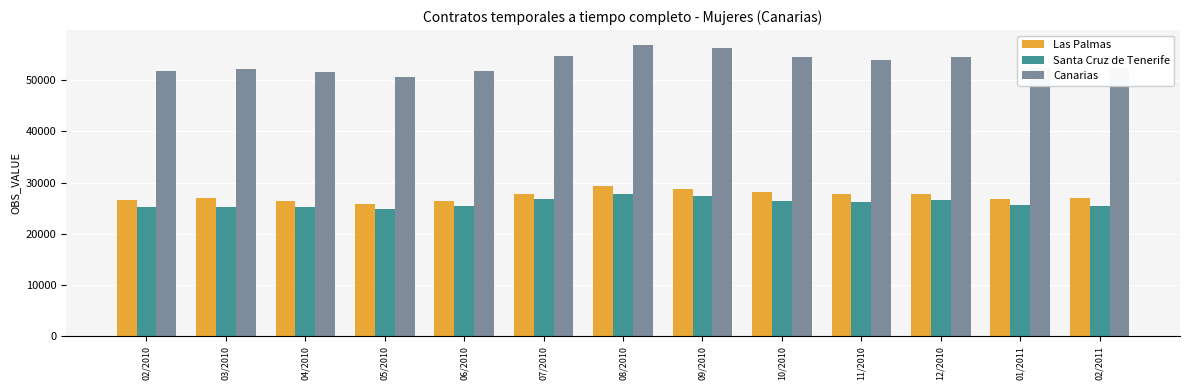

What is the difference between the highest and lowest values at 09/2010?

28838.8